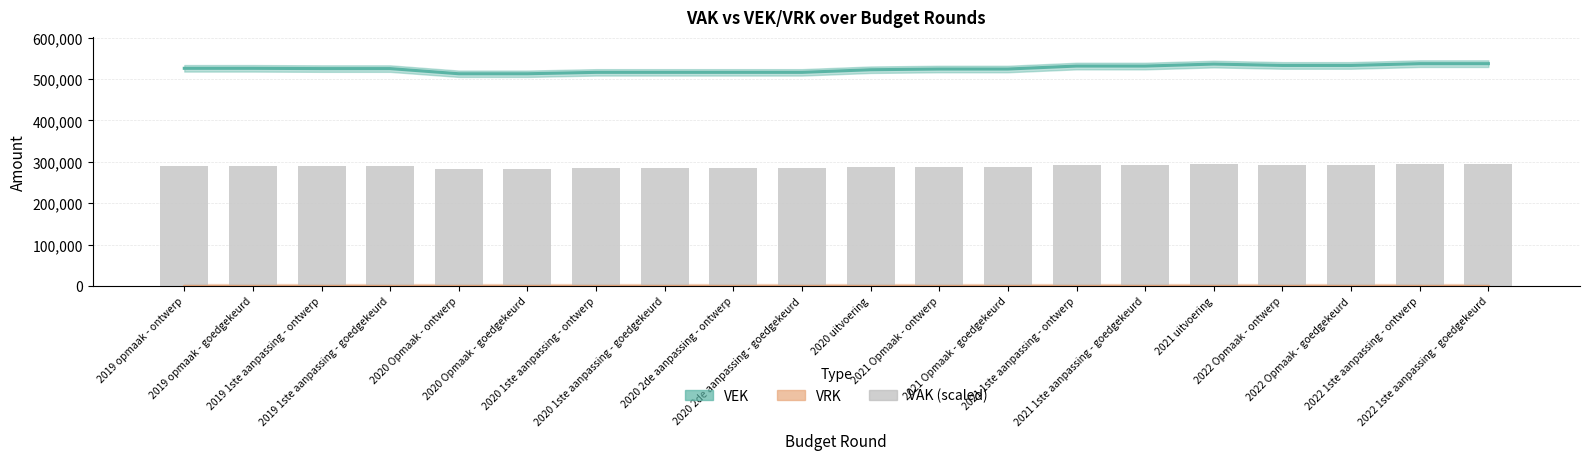

Are the bars horizontal?

No